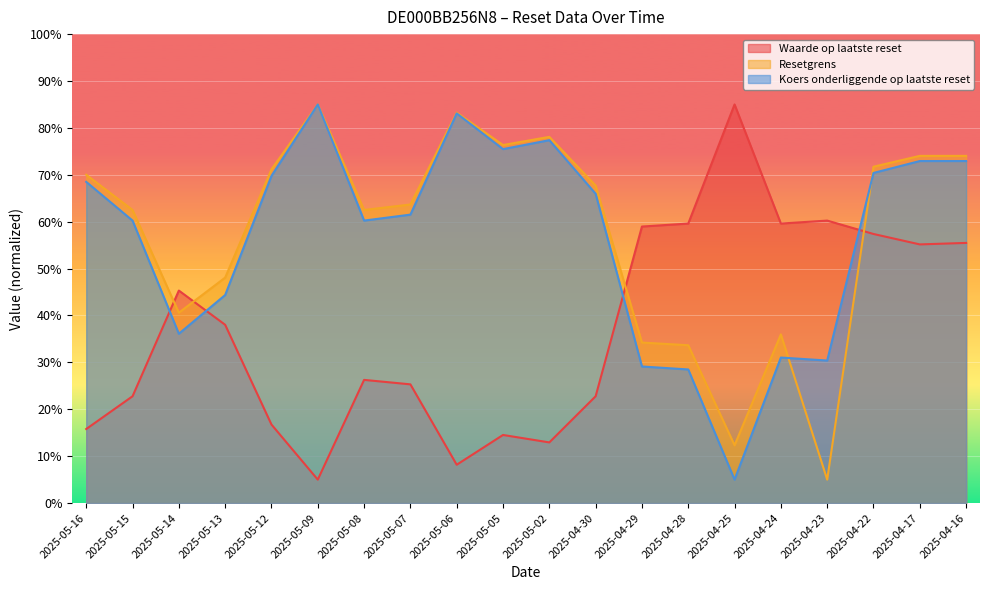

Which category has the lowest value in the Waarde op laatste reset series?

2025-05-09